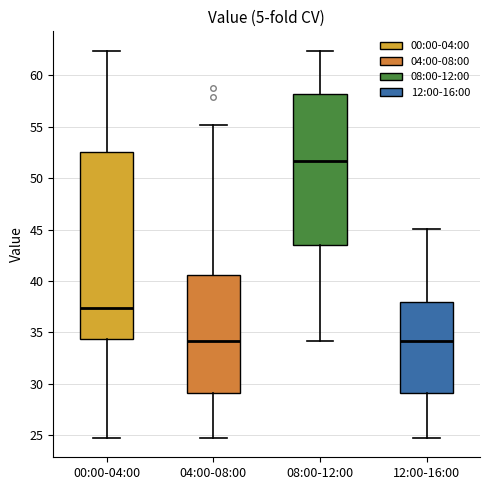

Which box's median line is the highest?

08:00-12:00